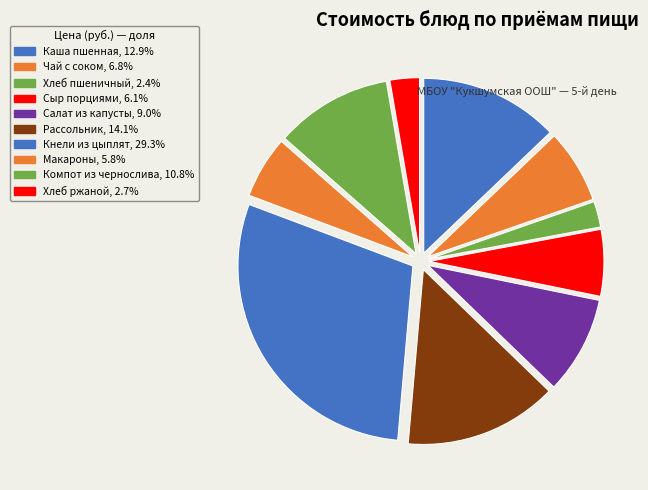

How many segments does this pie chart have?

10